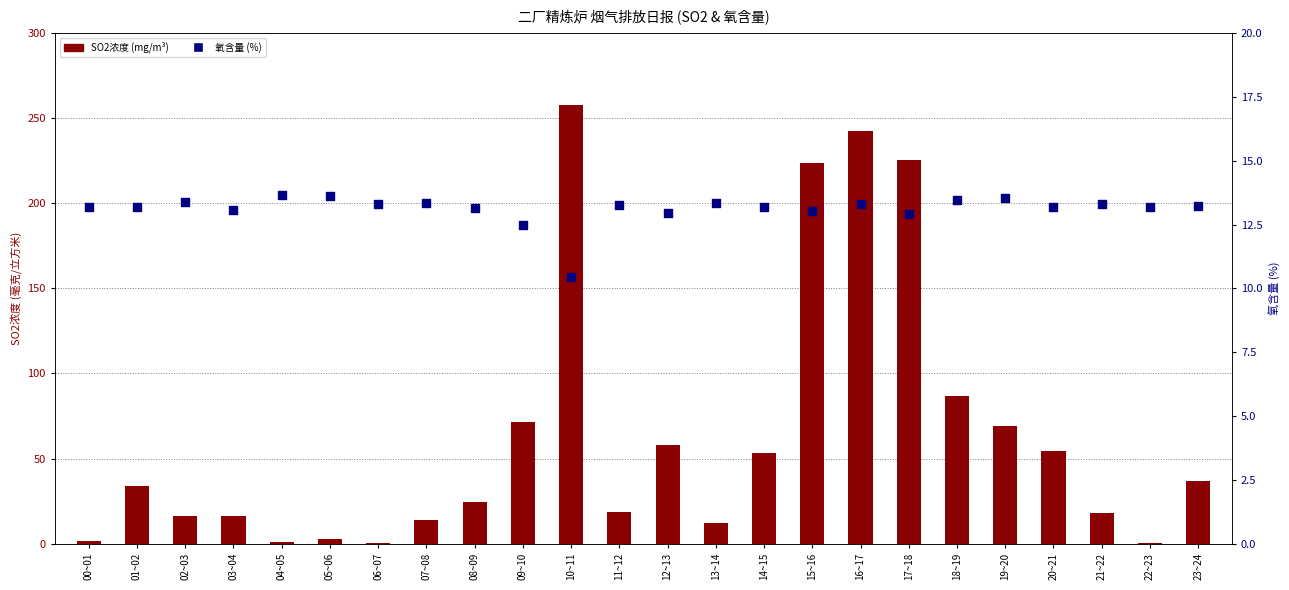

Which series has the largest Y range (max minus min)?

SO2 (mg/m³)